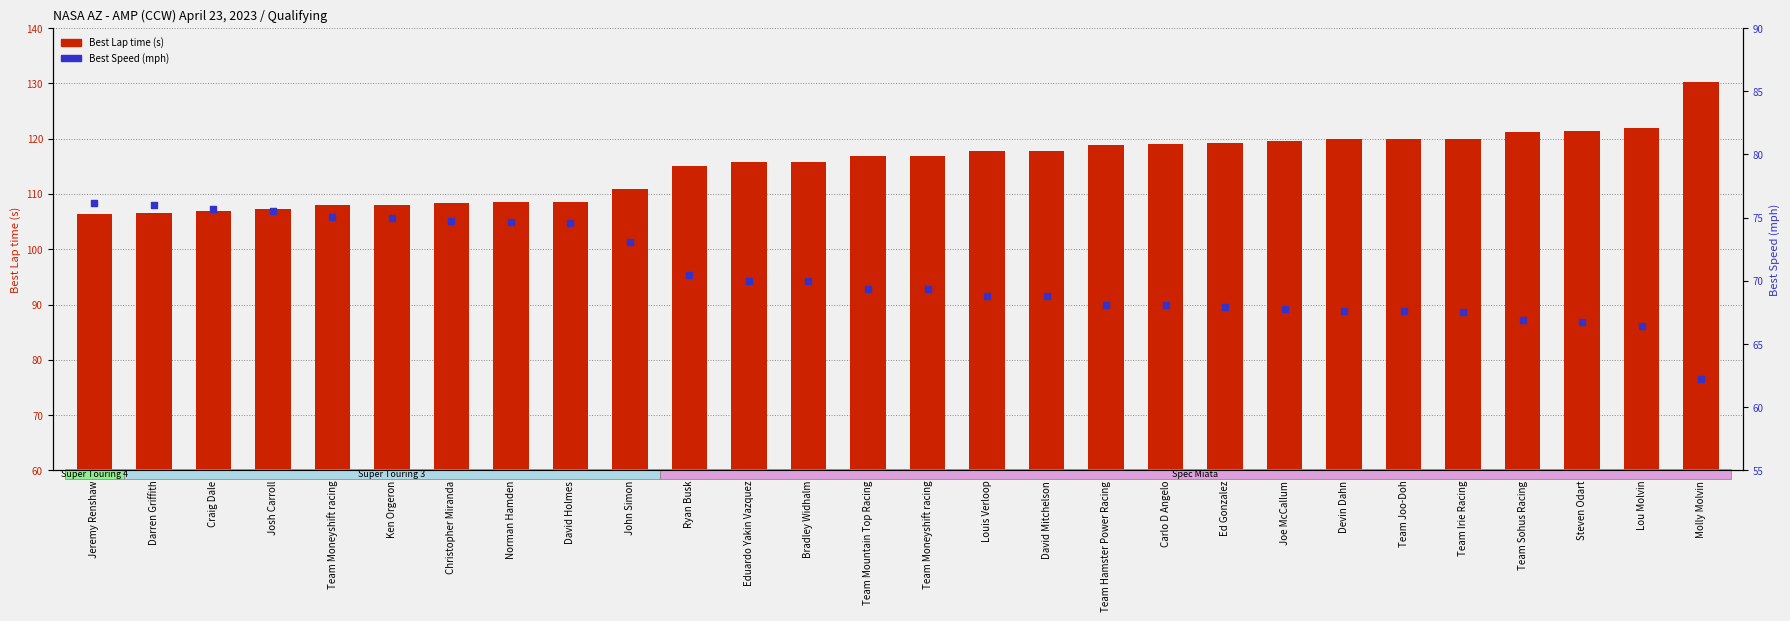

Which series reaches the minimum Y coordinate?

Best Speed